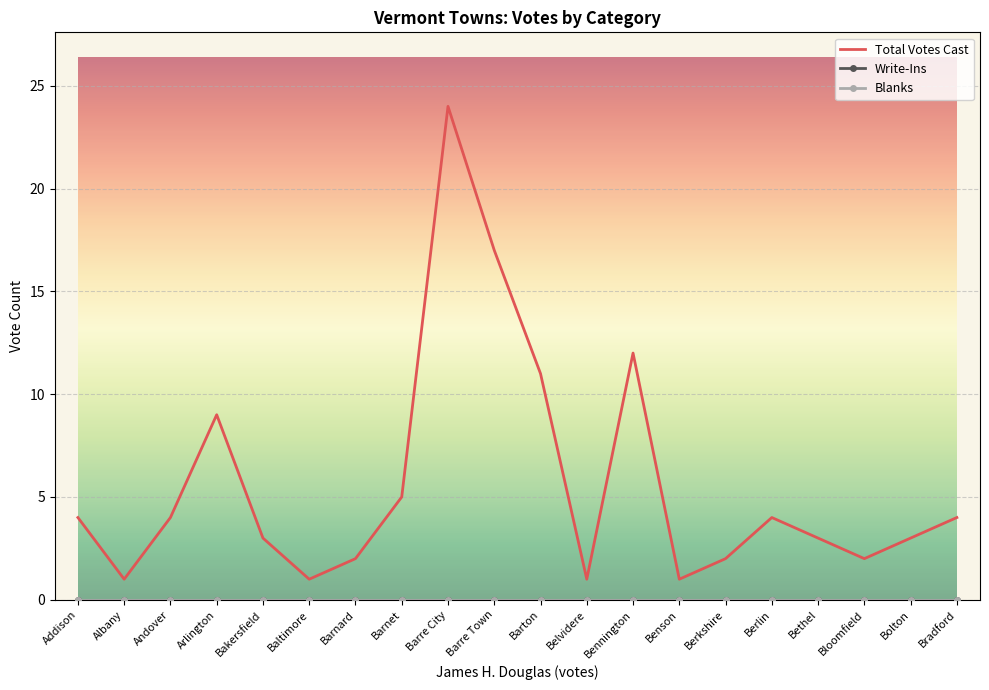

Reading left to right, transcribe all the data shown in this chart.

Total Votes Cast: Addison=4	Albany=1	Andover=4	Arlington=9	Bakersfield=3	Baltimore=1	Barnard=2	Barnet=5	Barre City=24	Barre Town=17	Barton=11	Belvidere=1	Bennington=12	Benson=1	Berkshire=2	Berlin=4	Bethel=3	Bloomfield=2	Bolton=3	Bradford=4
Write-Ins: Addison=0	Albany=0	Andover=0	Arlington=0	Bakersfield=0	Baltimore=0	Barnard=0	Barnet=0	Barre City=0	Barre Town=0	Barton=0	Belvidere=0	Bennington=0	Benson=0	Berkshire=0	Berlin=0	Bethel=0	Bloomfield=0	Bolton=0	Bradford=0
Blanks: Addison=0	Albany=0	Andover=0	Arlington=0	Bakersfield=0	Baltimore=0	Barnard=0	Barnet=0	Barre City=0	Barre Town=0	Barton=0	Belvidere=0	Bennington=0	Benson=0	Berkshire=0	Berlin=0	Bethel=0	Bloomfield=0	Bolton=0	Bradford=0